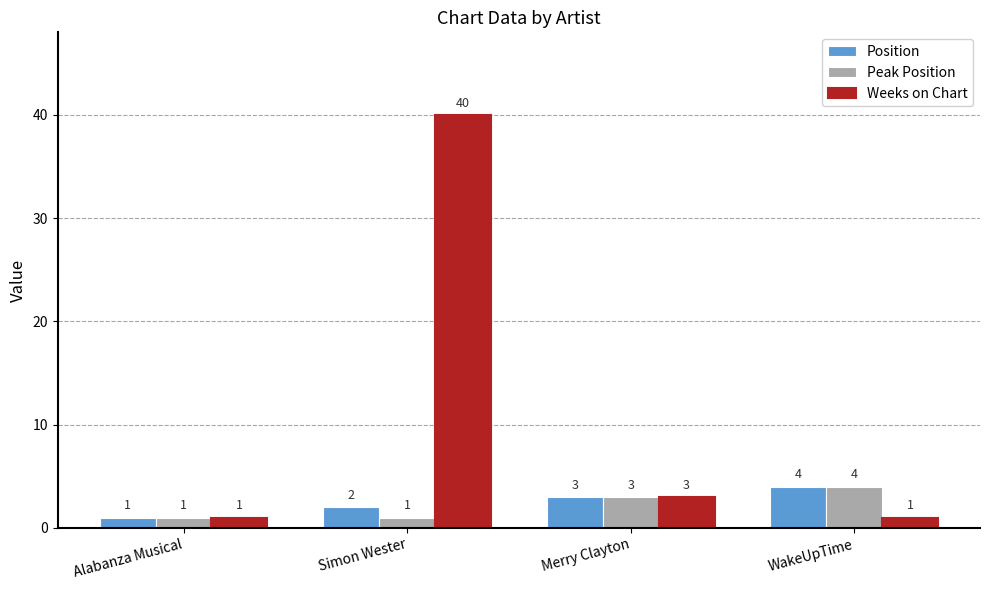

At which label does Position reach its minimum?

Alabanza Musical